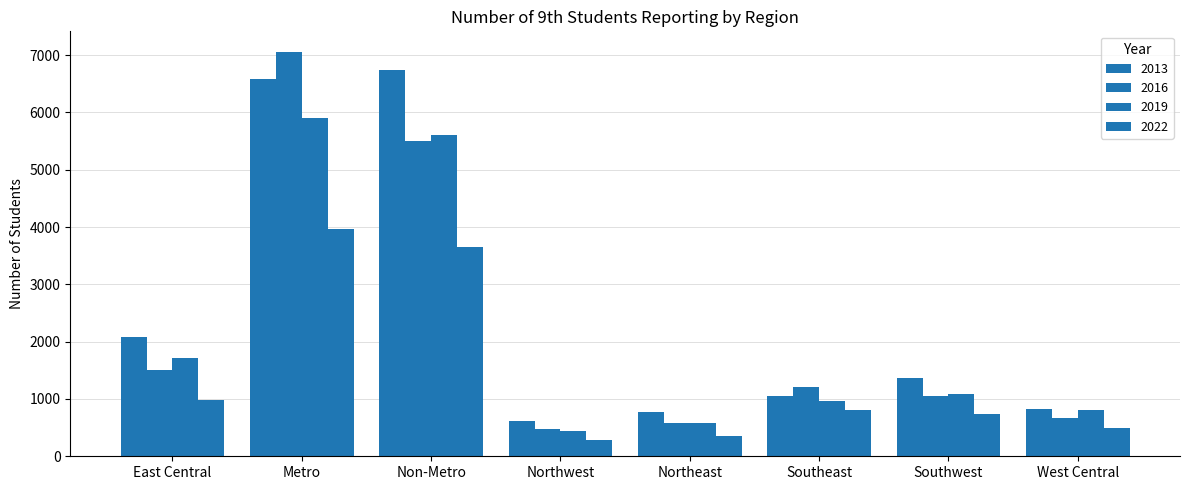

How many series are shown in this chart?

4